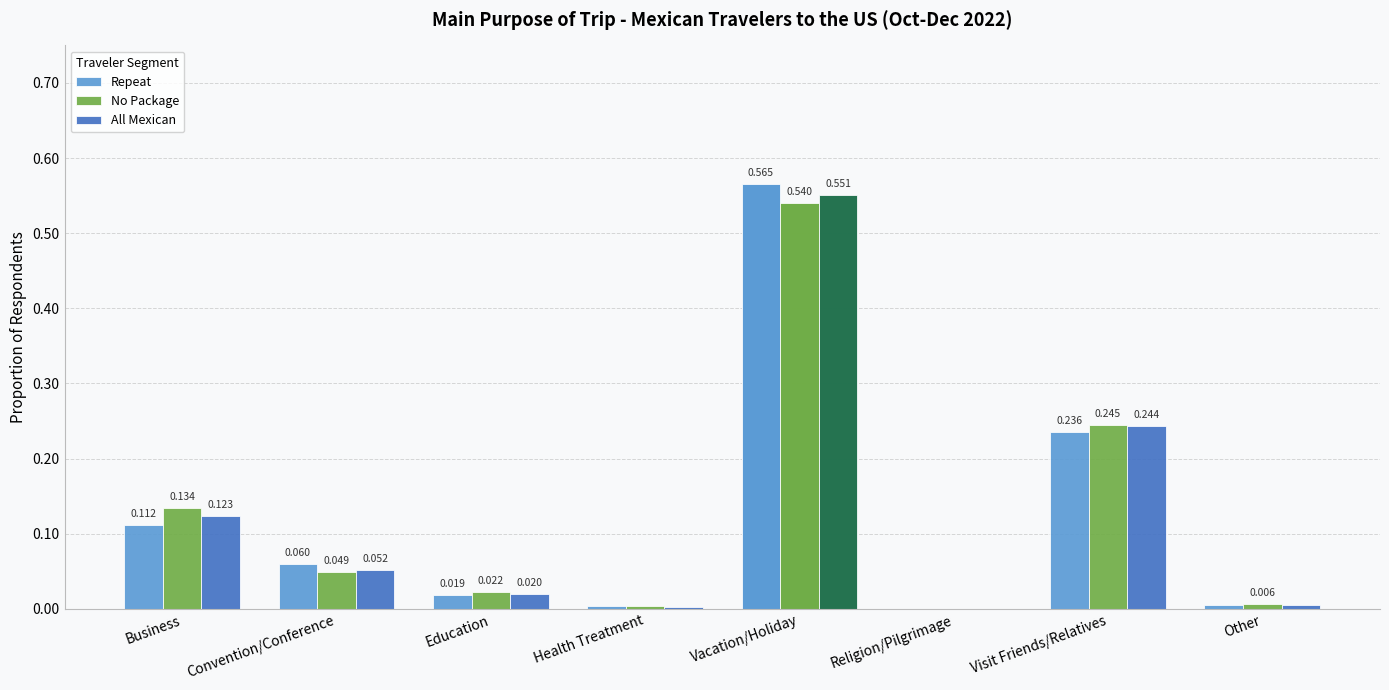

How many data points in All Mexican are above 0?

7